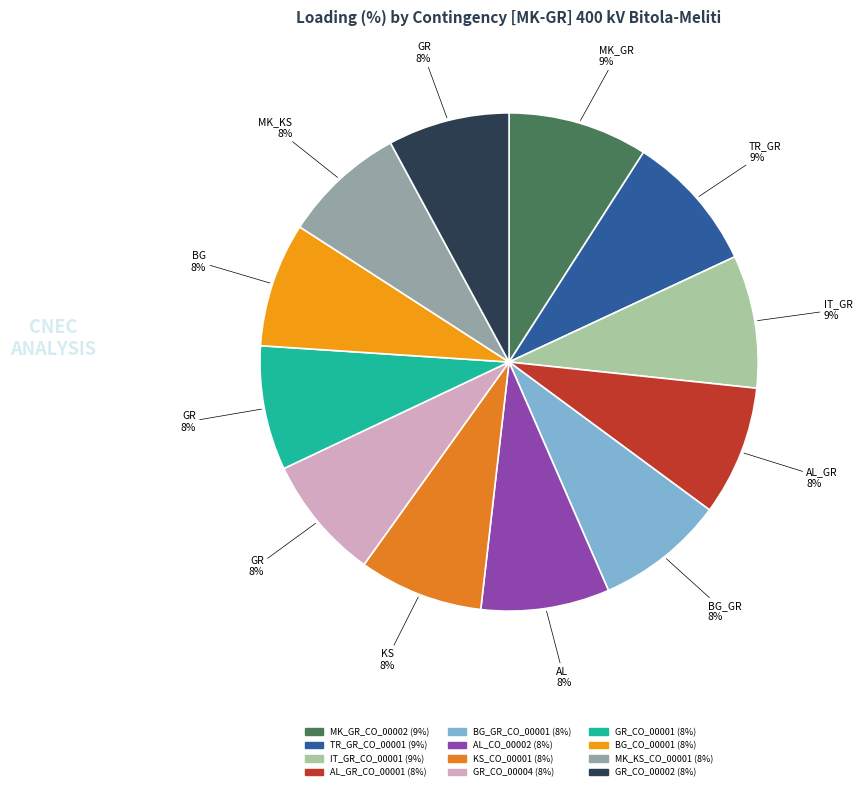

To the nearest percent, what is the average slice percentage?

8%